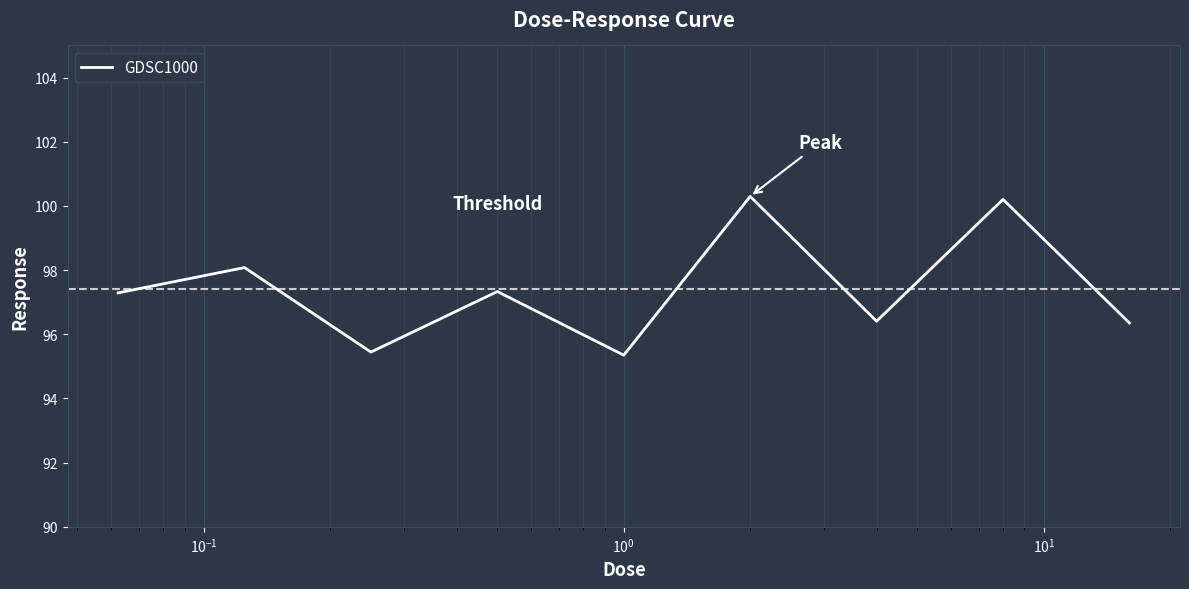

What is the greatest value displayed?

100.3